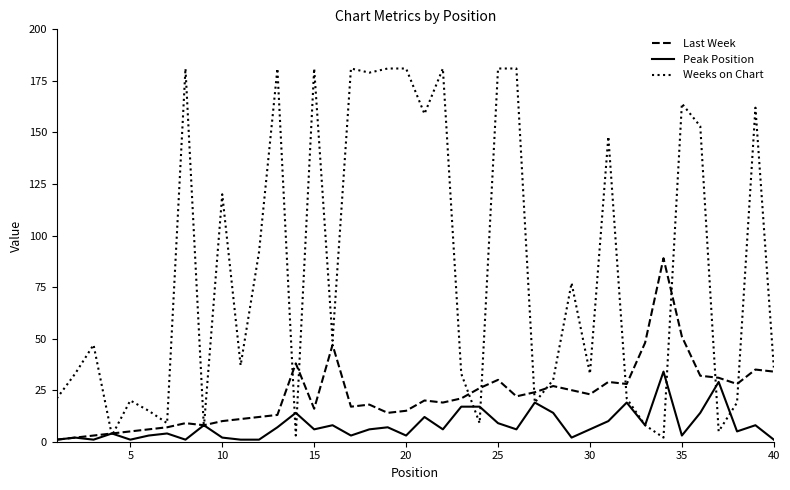

Which series has the widest spread of values?

Weeks on Chart